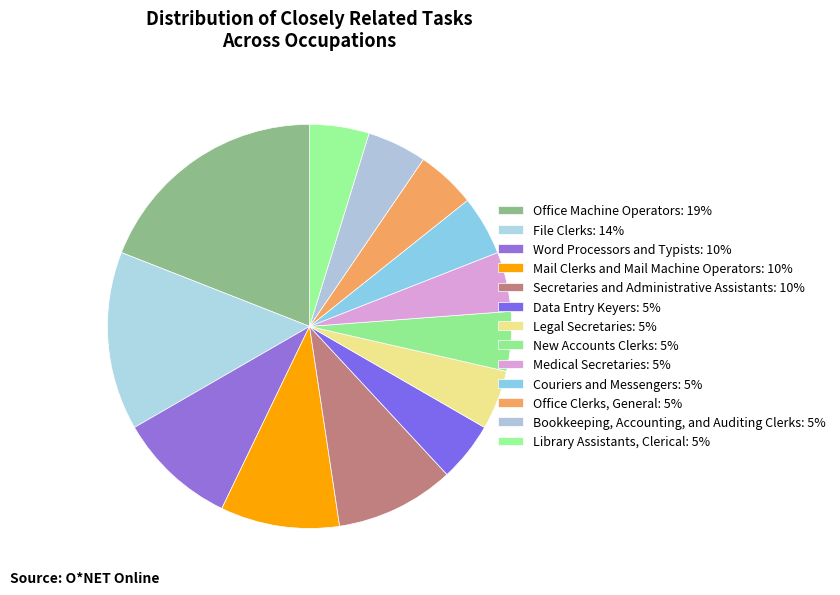

To the nearest percent, what is the combined percentage of Legal Secretaries and Data Entry Keyers?

10%